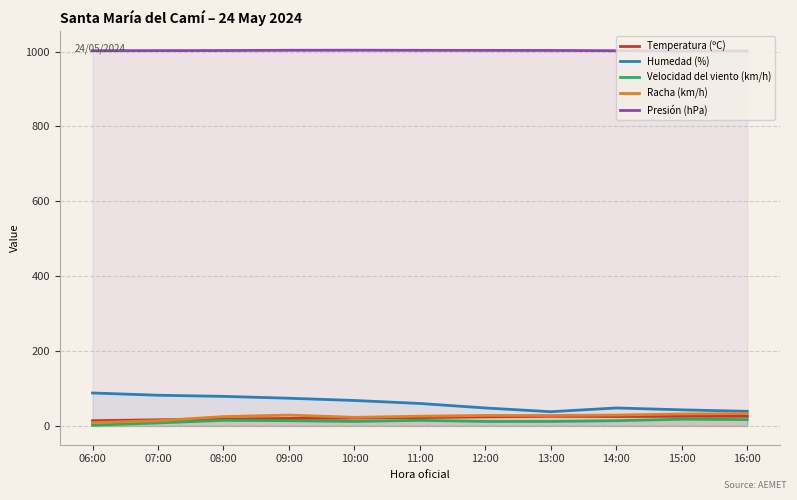

True or false: Velocidad del viento (km/h) and Temperatura (ºC) cross at least once.

False